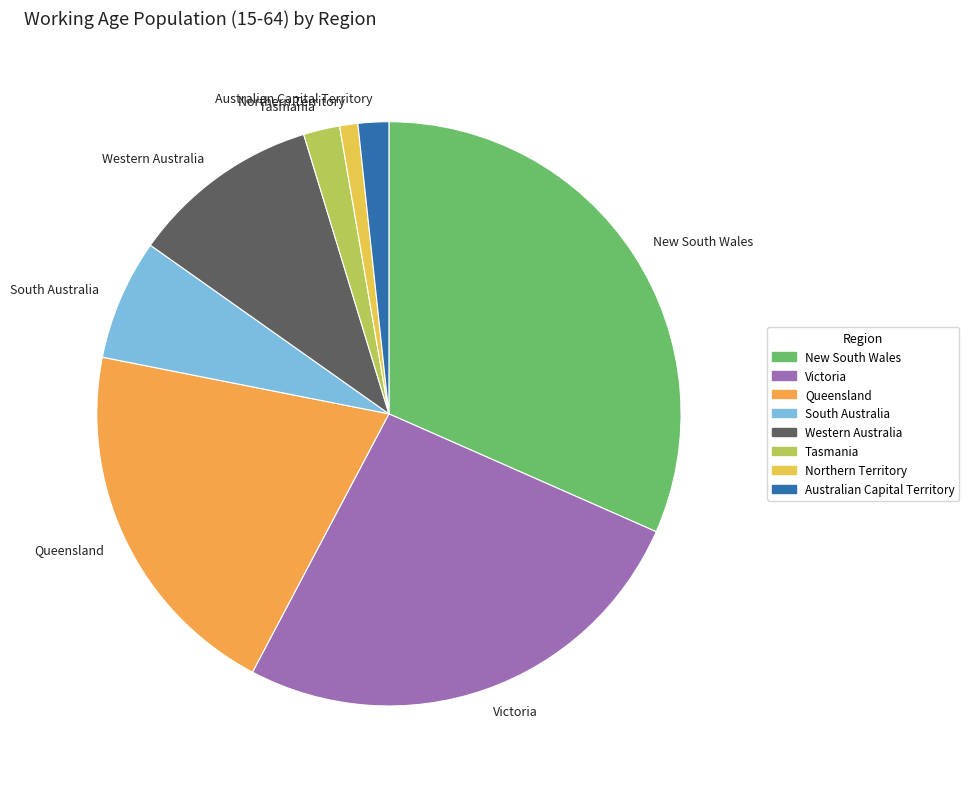

Is the sum of South Australia and Tasmania greater than half?

No